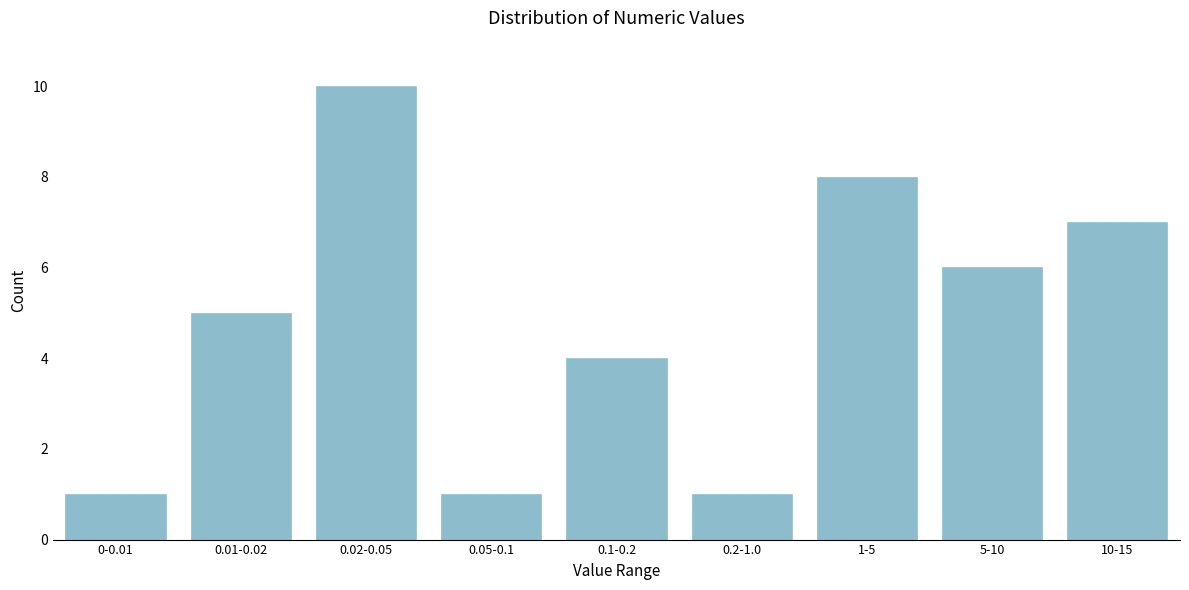

Reading left to right, list all the values displayed in this chart.

1	5	10	1	4	1	8	6	7